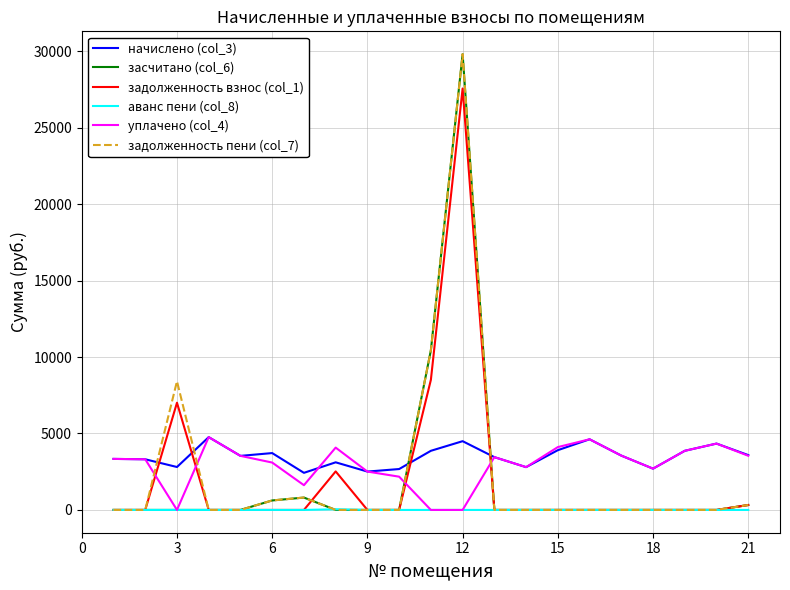

What is the highest value of the засчитано (col_6) series?

29807.6